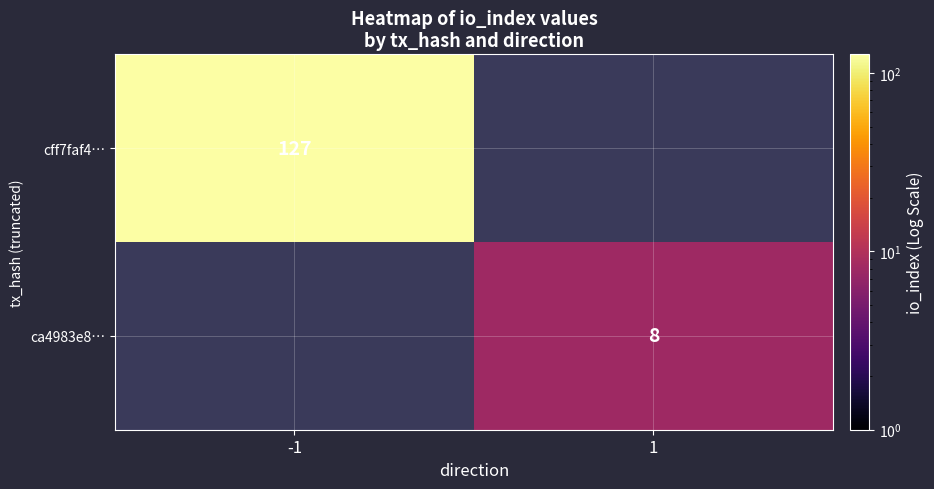

Which has a higher value, 1 or -1?

-1